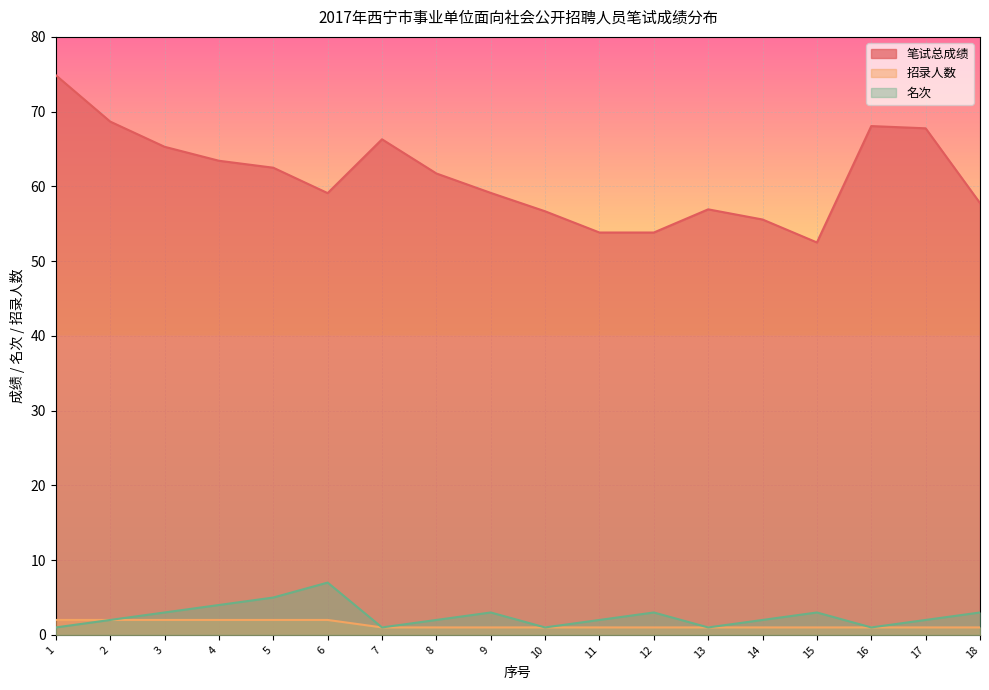

What is the average value of the 笔试总成绩 series?

61.3